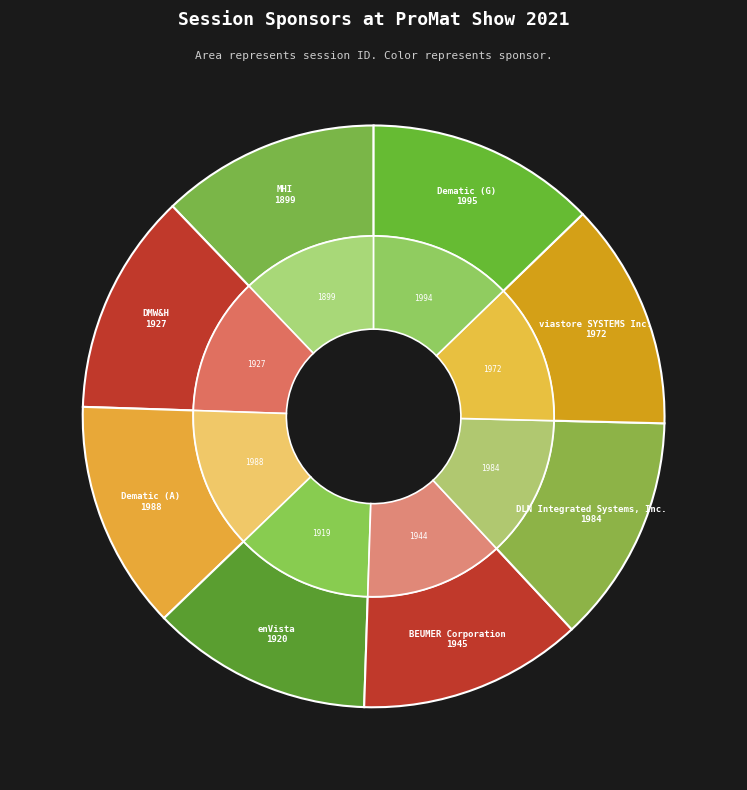

How many slices are in this pie chart?

8